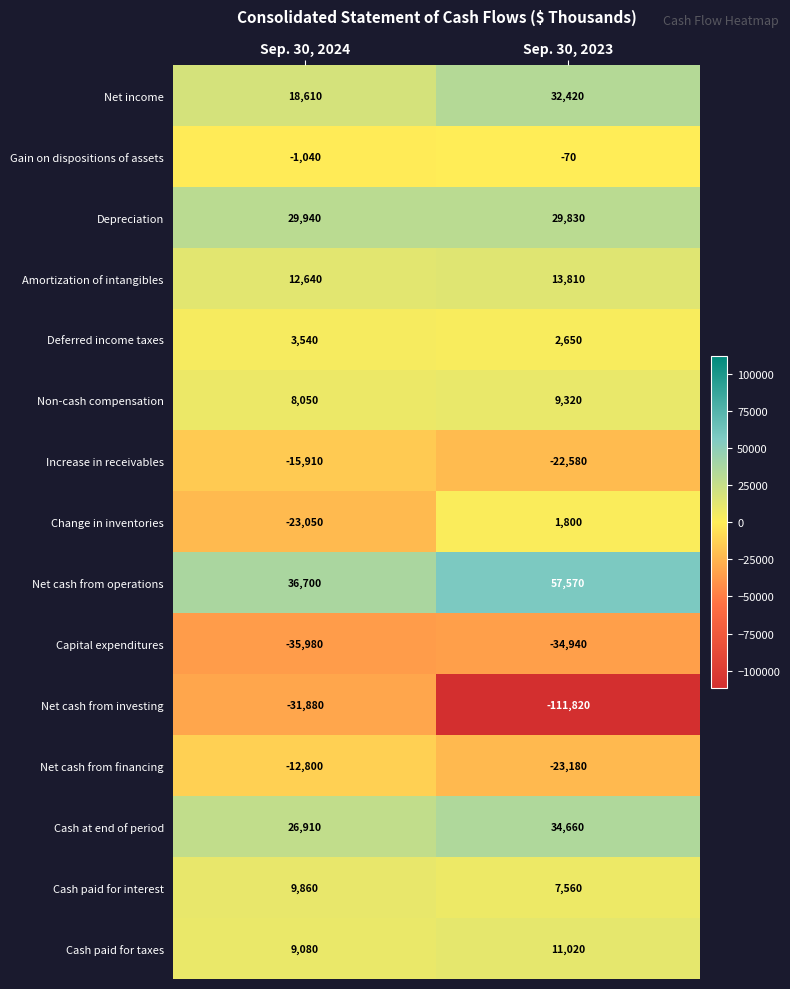

Reading left to right, extract all data points from this chart.

Net income: 18610	32420
Gain on dispositions of assets: -1040	-70
Depreciation: 29940	29830
Amortization of intangibles: 12640	13810
Deferred income taxes: 3540	2650
Non-cash compensation: 8050	9320
Increase in receivables: -15910	-22580
Change in inventories: -23050	1800
Net cash from operations: 36700	57570
Capital expenditures: -35980	-34940
Net cash from investing: -31880	-111820
Net cash from financing: -12800	-23180
Cash at end of period: 26910	34660
Cash paid for interest: 9860	7560
Cash paid for taxes: 9080	11020